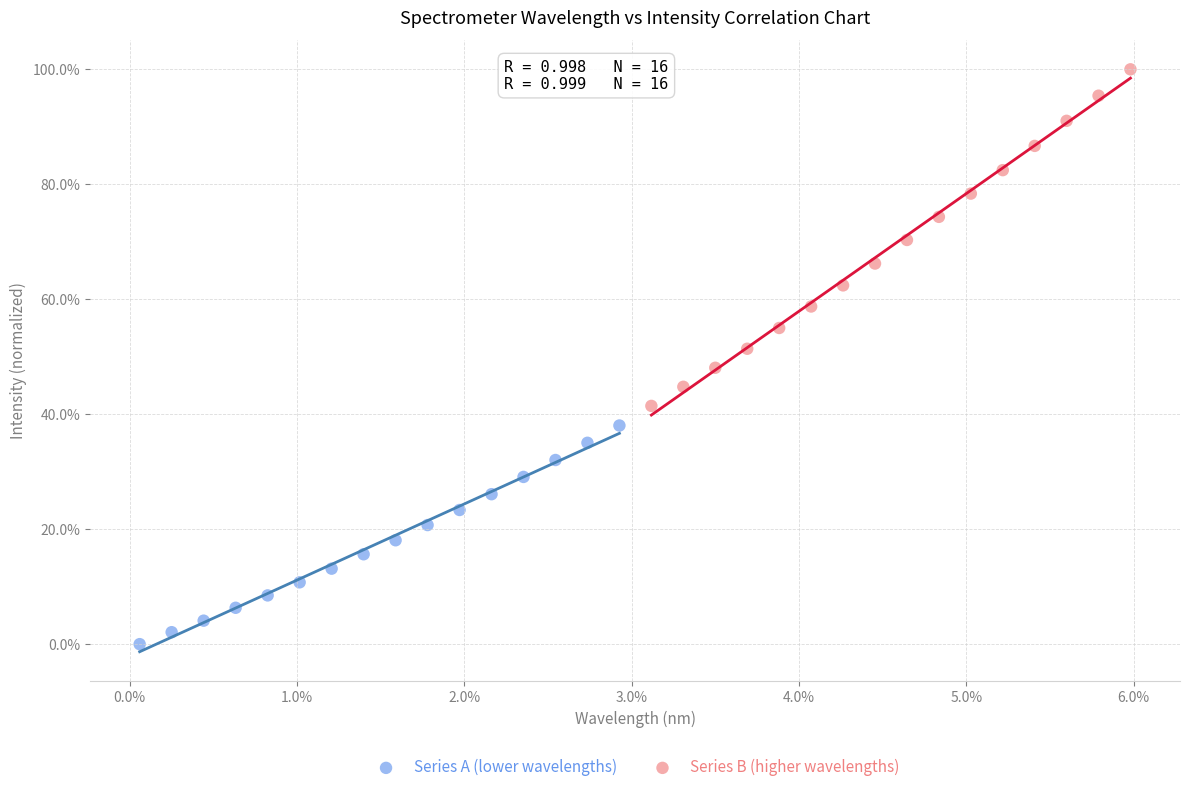

What are all the series names shown in the legend?

Series A (lower wavelengths), Series B (higher wavelengths)